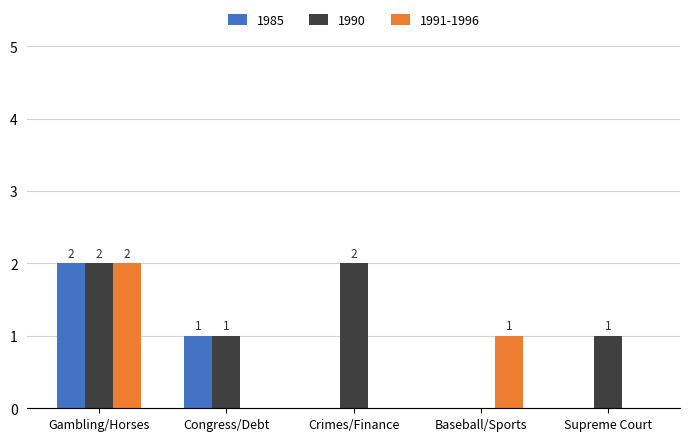

What is the sum of all 1985 values?

3